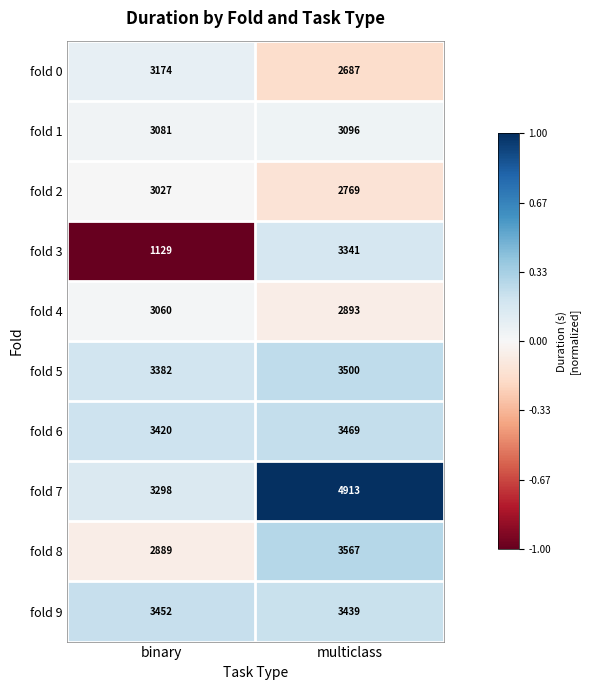

What is the approximate value of fold 8 at multiclass, to the nearest 100?

3600